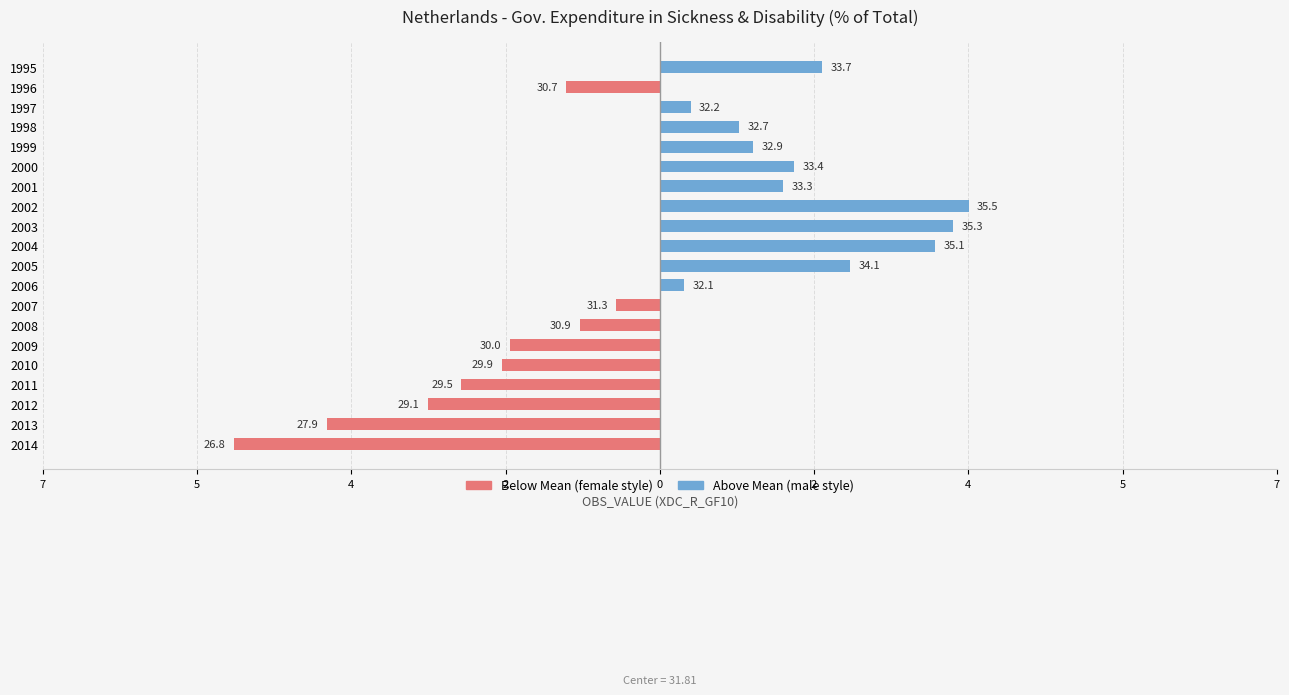

Which series has the largest total across all categories?

Above Mean